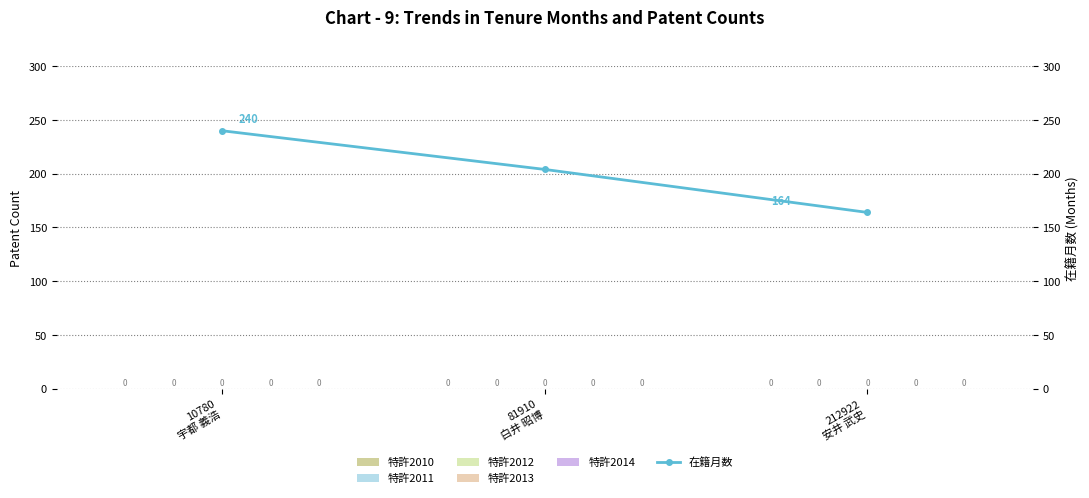

What is the lowest value of the 在籍月数 series?

164